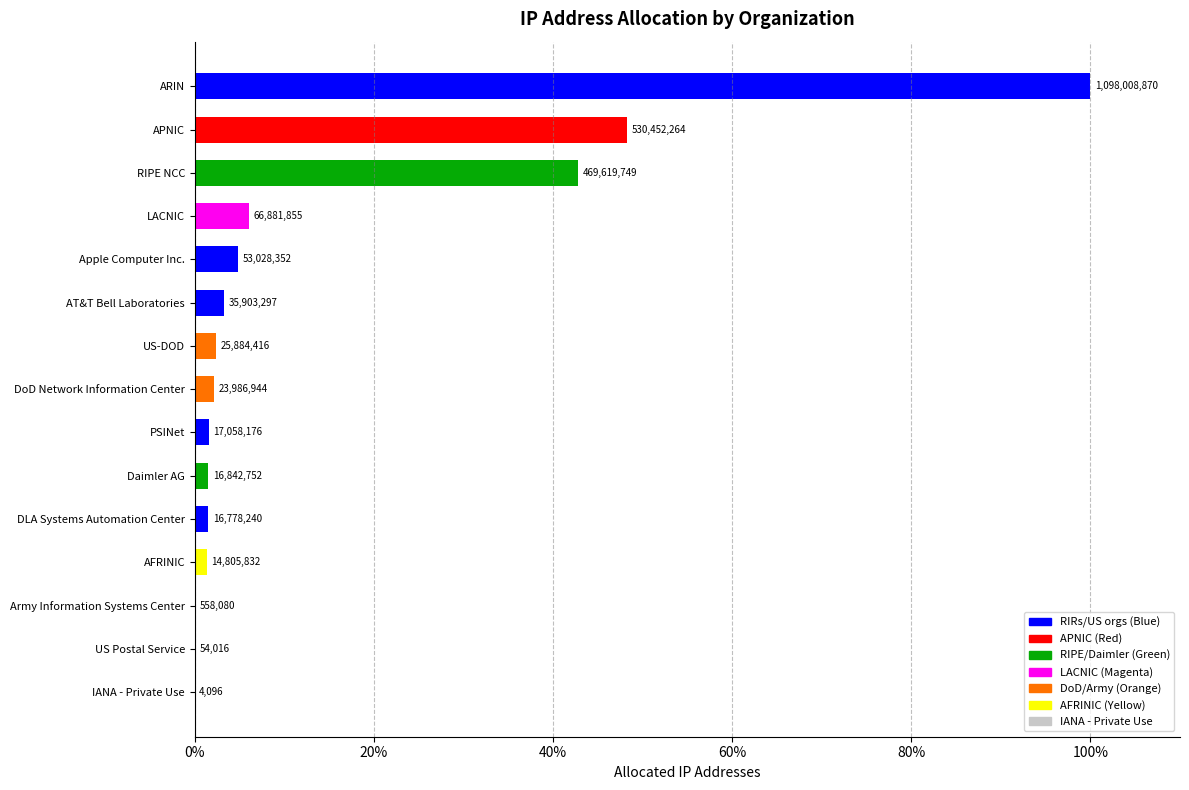

Are the bars horizontal?

Yes